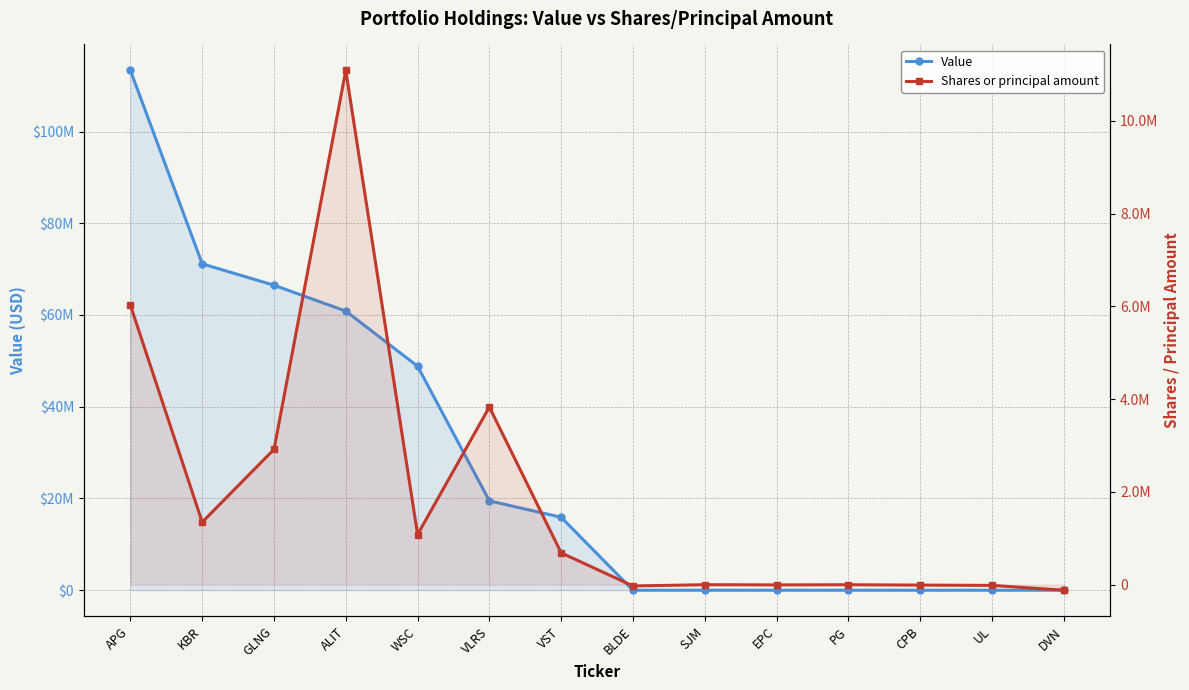

What is the label of the 10th point from the left?

EPC